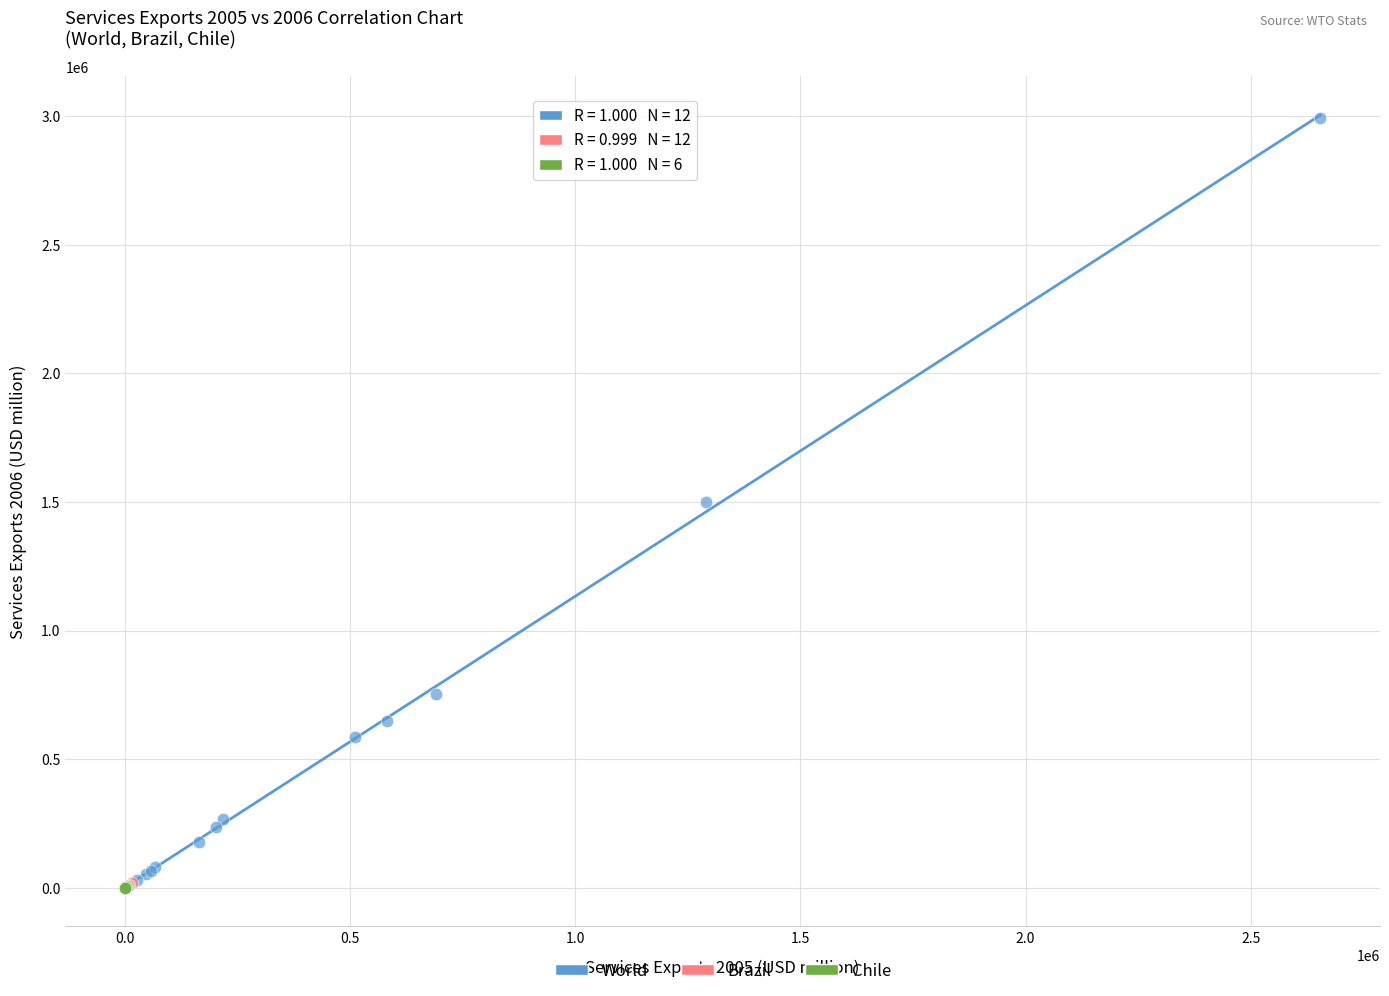

Which series has the largest Y range (max minus min)?

World